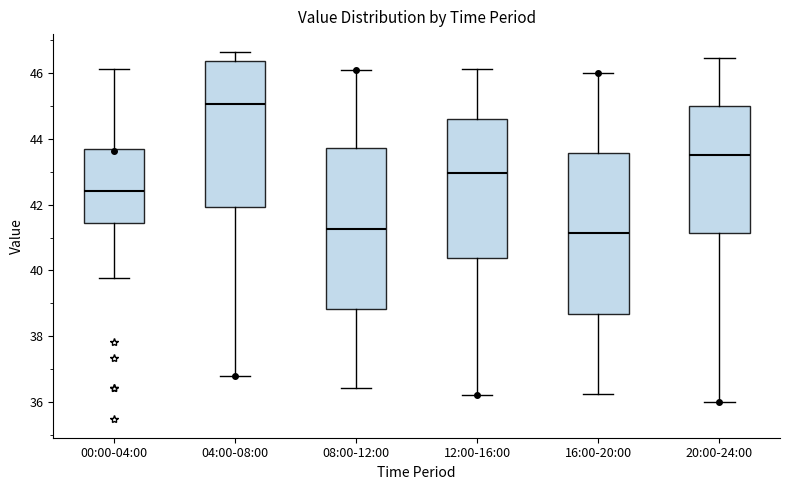

Reading left to right, read every box against the y-axis: the position of its median line, the range the box covers, and the ends of its whiskers. The values are not printed on the chart, so give them approximately, as read against the axis.

00:00-04:00: median 42.4, box 41.4 to 43.6, whiskers 39.8 to 46.2
04:00-08:00: median 45.0, box 42.0 to 46.4, whiskers 36.8 to 46.6
08:00-12:00: median 41.2, box 38.8 to 43.8, whiskers 36.4 to 46.2
12:00-16:00: median 43.0, box 40.4 to 44.6, whiskers 36.2 to 46.2
16:00-20:00: median 41.2, box 38.6 to 43.6, whiskers 36.2 to 46.0
20:00-24:00: median 43.6, box 41.2 to 45.0, whiskers 36.0 to 46.4